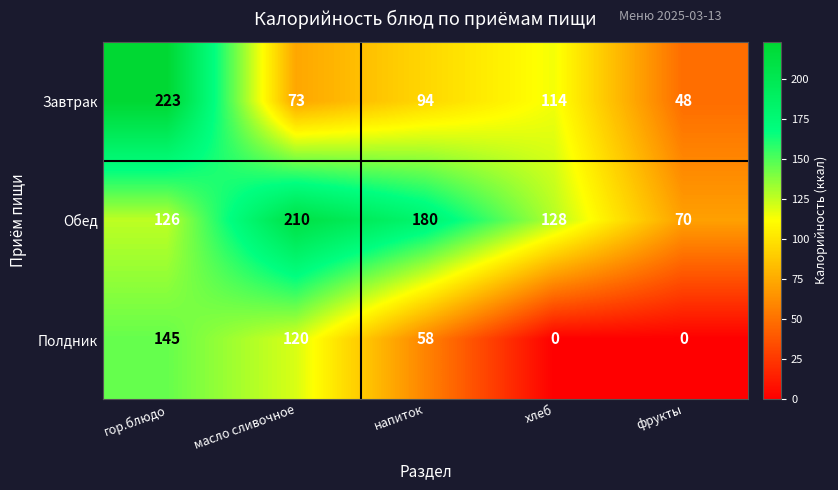

List the series in order of their peak value, lowest first.

Полдник, Обед, Завтрак